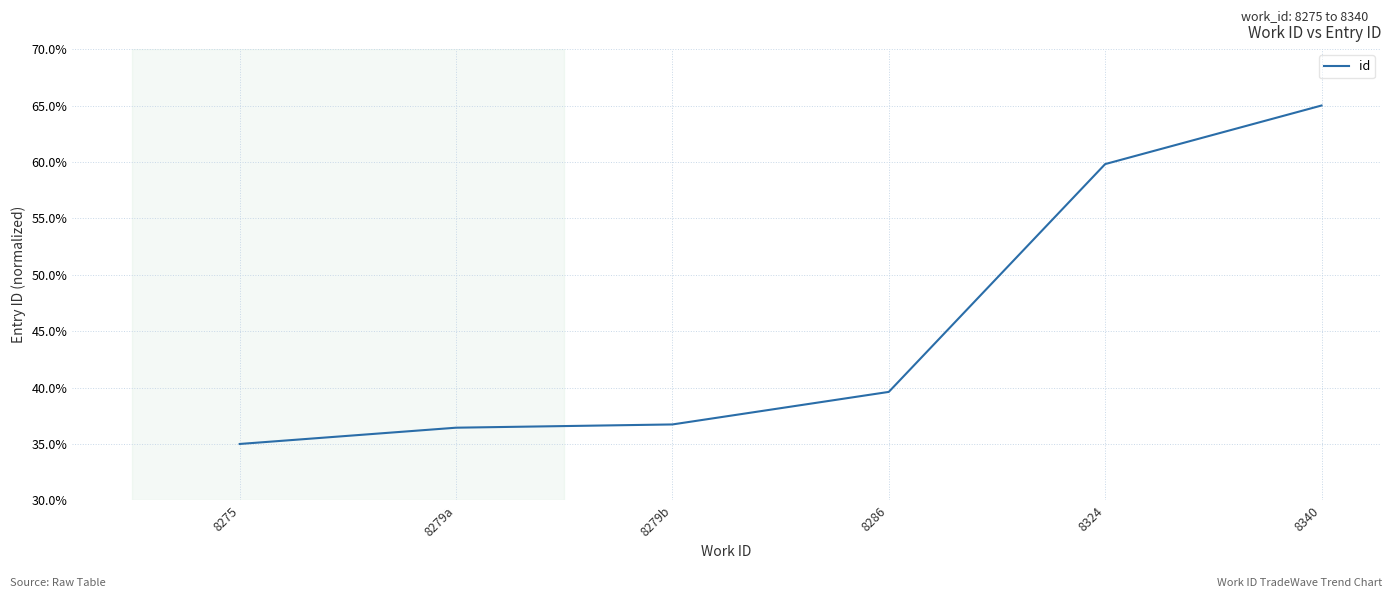

Between 8279b and 8324, which is larger?

8324